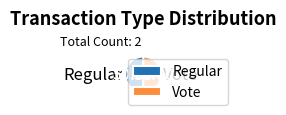

What is the ratio of the value at Regular to the value at Vote?

1.0